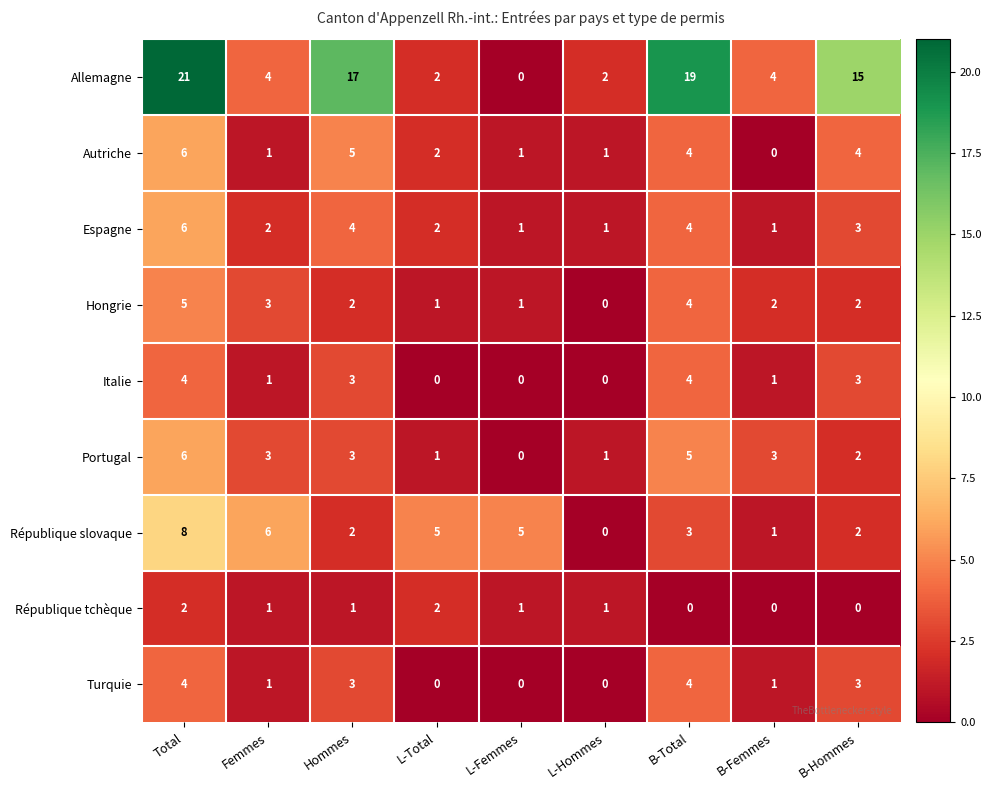

At which label does Allemagne first exceed 4?

Total